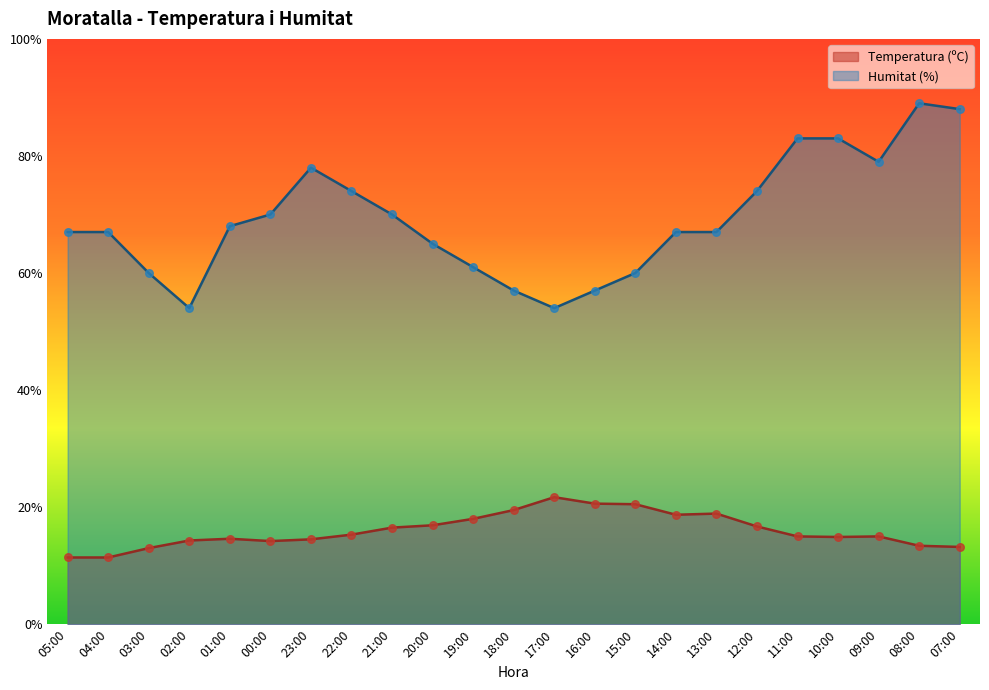

At which category is the sum across all series the highest?

08:00